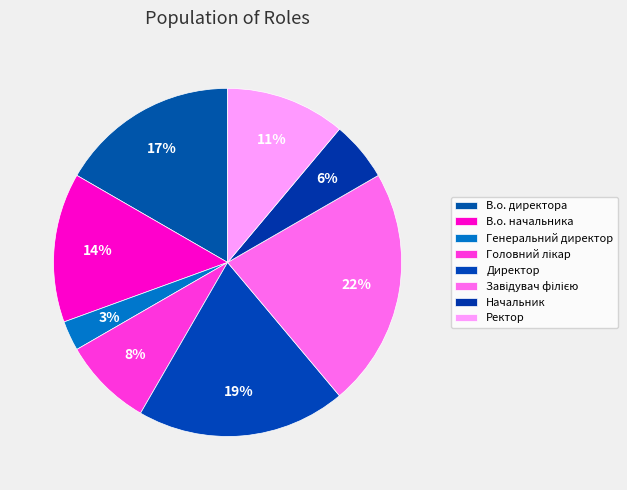

To the nearest percent, what is the difference between the В.о. директора and Ректор slice percentages?

6%